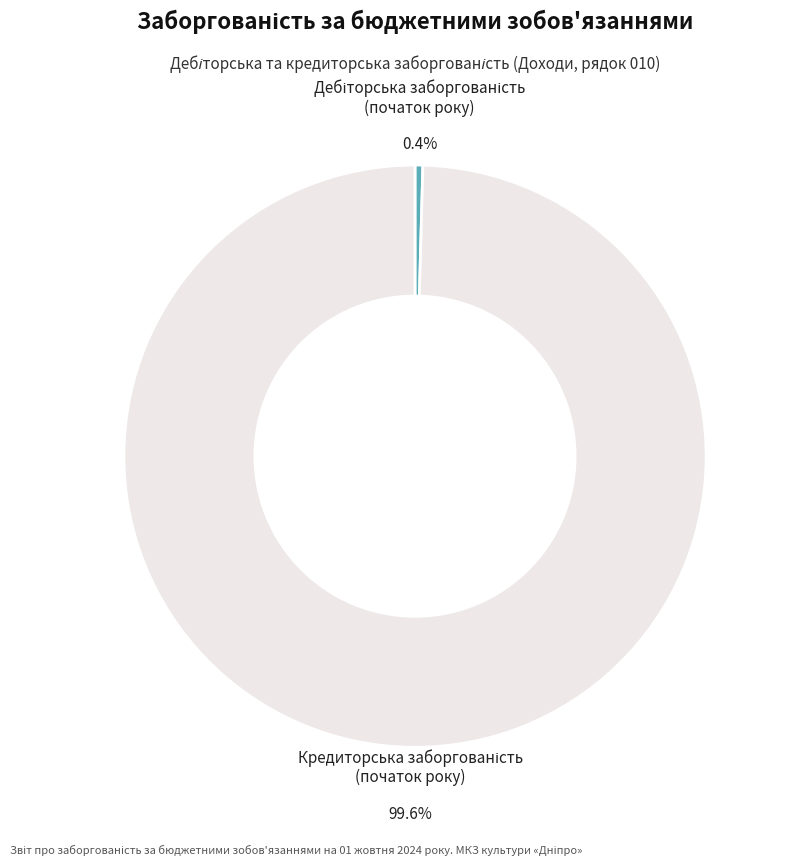

Is there a majority slice in this chart?

Yes